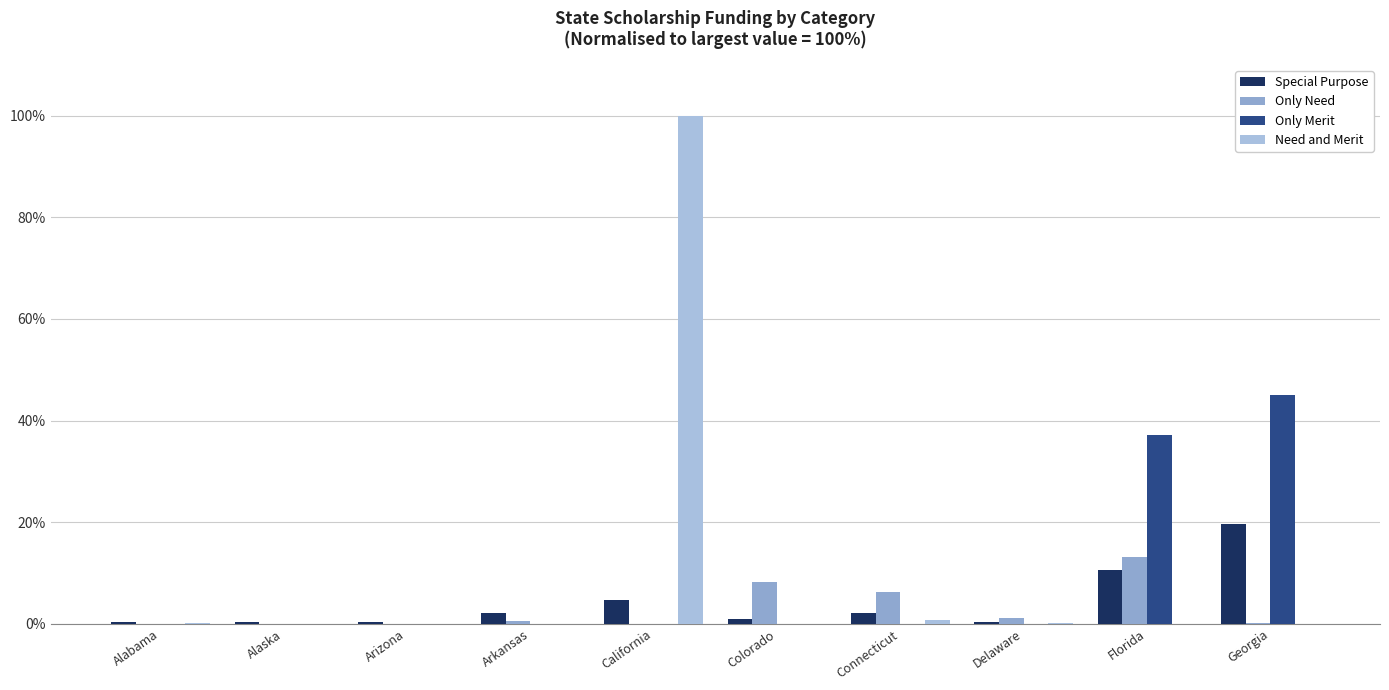

Is the value of Only Merit at California greater than the value of Only Need at Colorado?

No